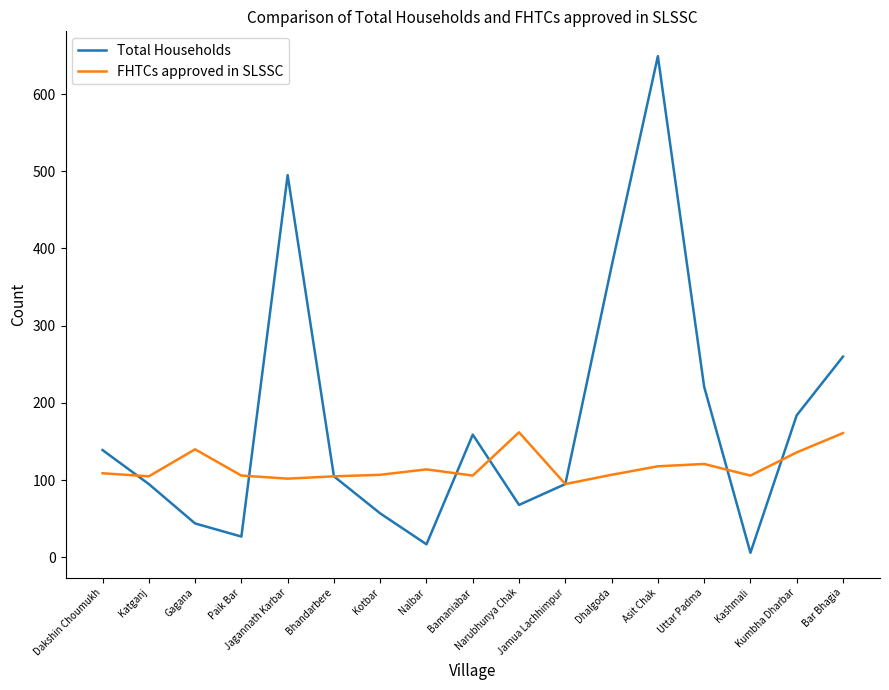

Which label corresponds to the smallest value in the chart?

Kashmali